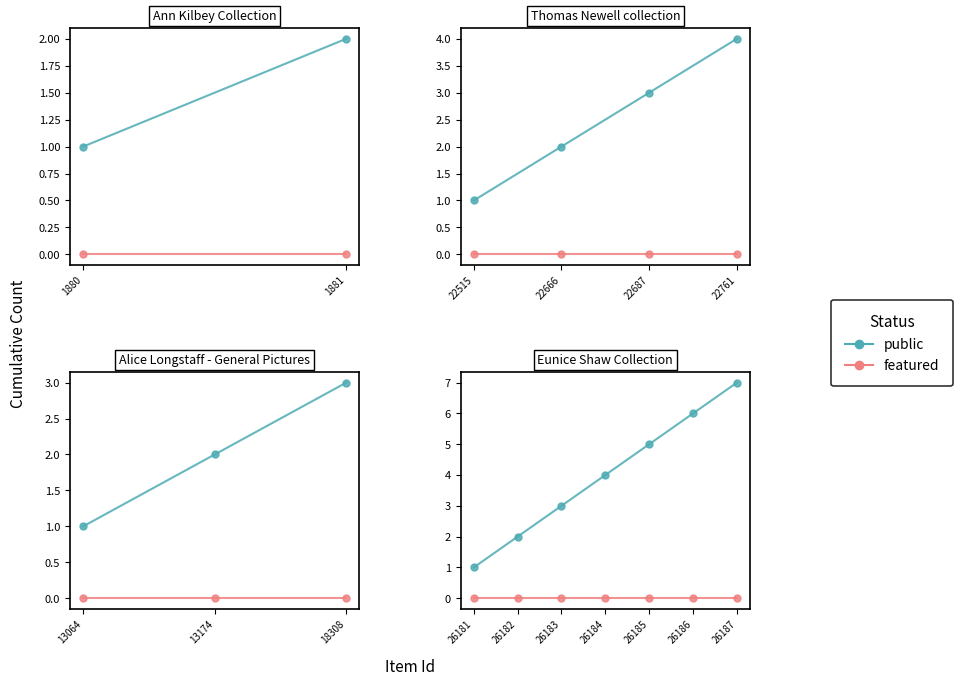

Between 26181 and 26183, which series saw the biggest shift?

public